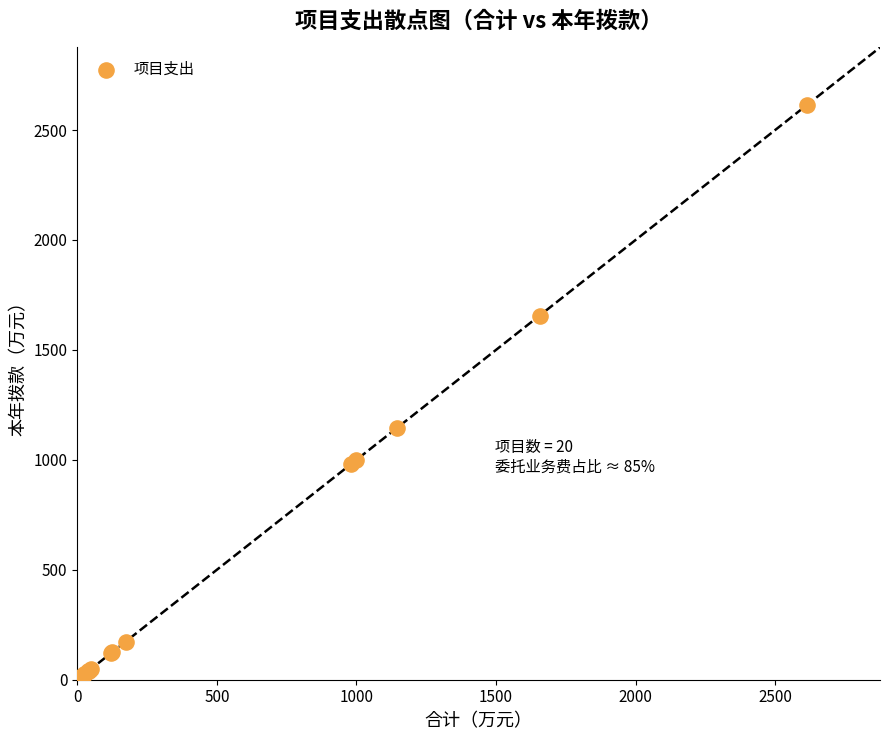

What Y value in the scatter plot is closest to 1307?

1144.8